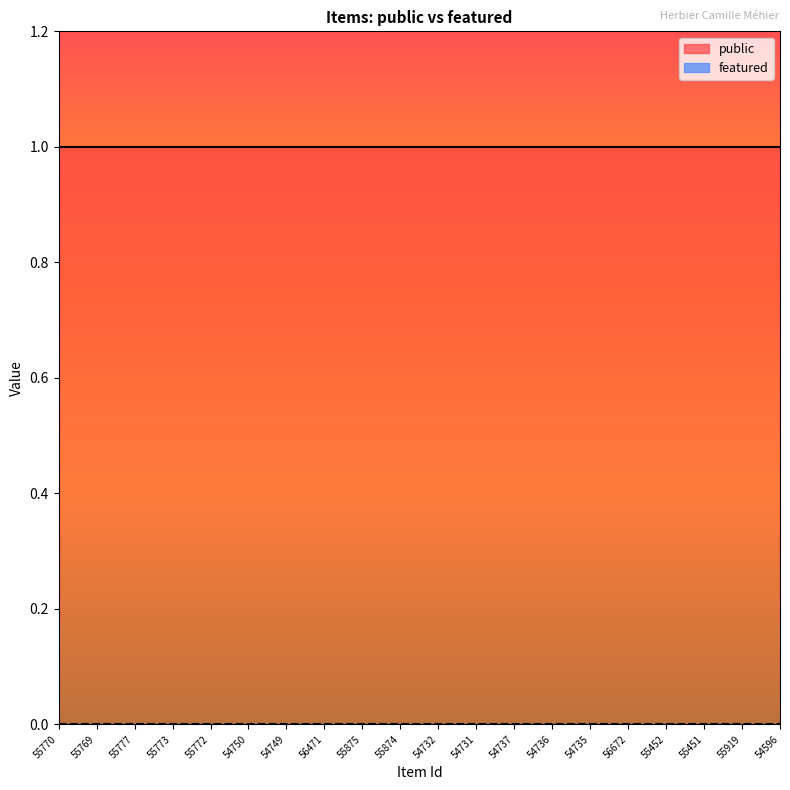

Rank the series at 55875 from lowest to highest value.

featured, public